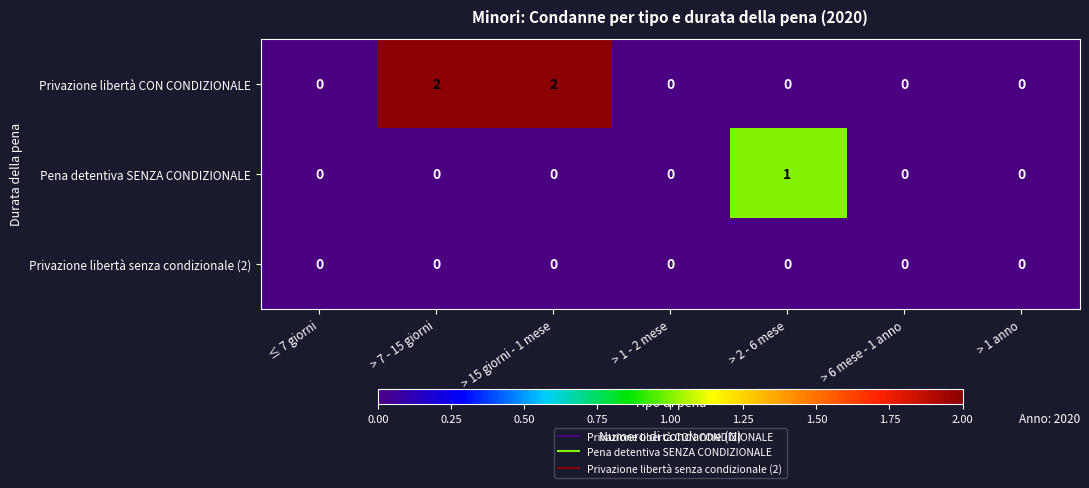

Which series changed the most between > 7 - 15 giorni and > 2 - 6 mese?

Privazione libertà CON CONDIZIONALE